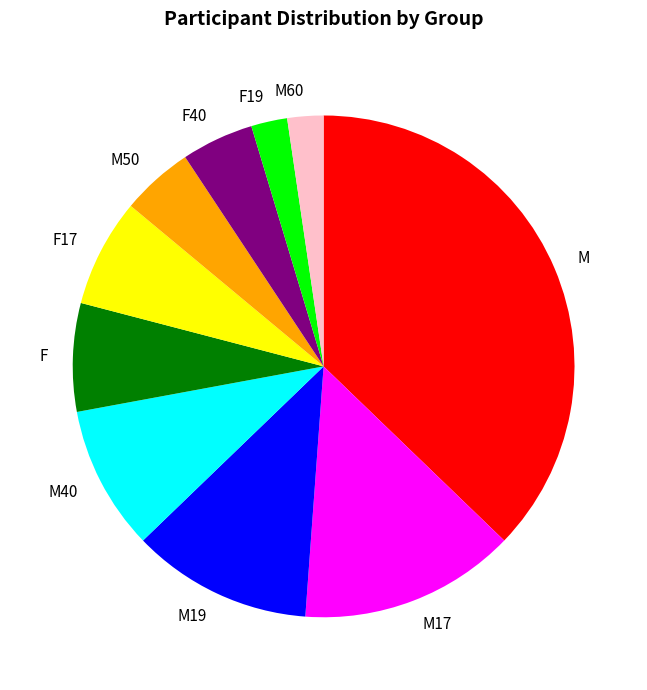

Does M50 account for over 50% of the chart?

No